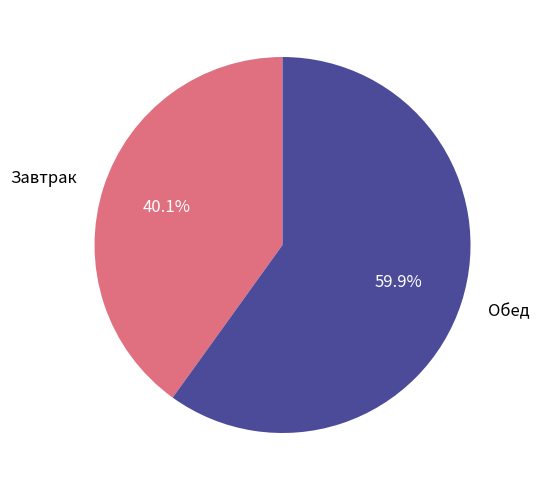

To the nearest percent, what is the difference between the largest and smallest slice percentages?

20%